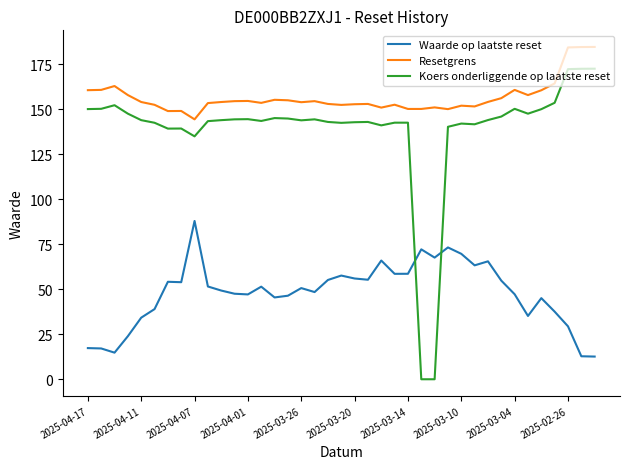

List the series in order of their overall mean, lowest first.

Waarde op laatste reset, Koers onderliggende op laatste reset, Resetgrens